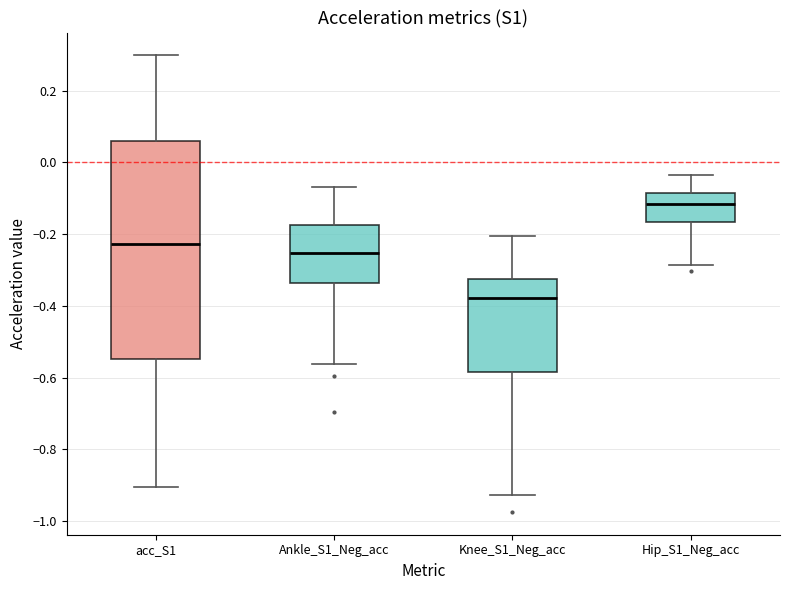

Which box's median line is the highest?

Hip_S1_Neg_acc